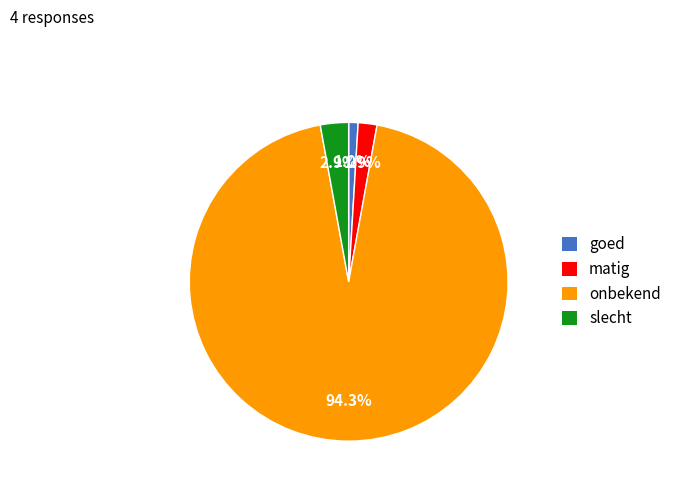

How much of the chart is everything except goed?

99.0%